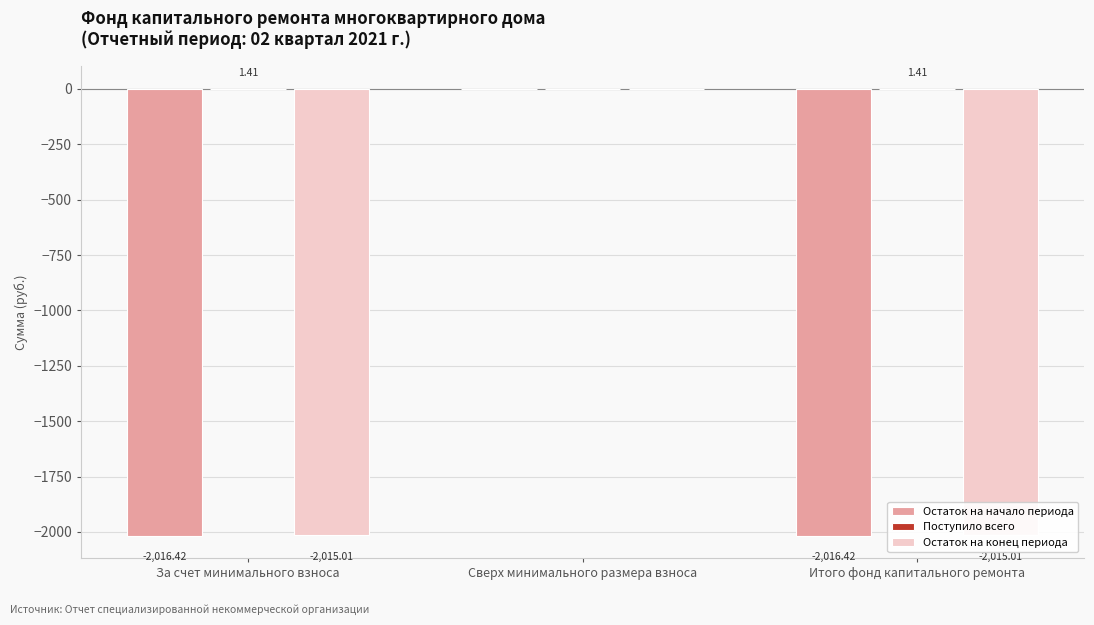

How many groups of bars are there?

3